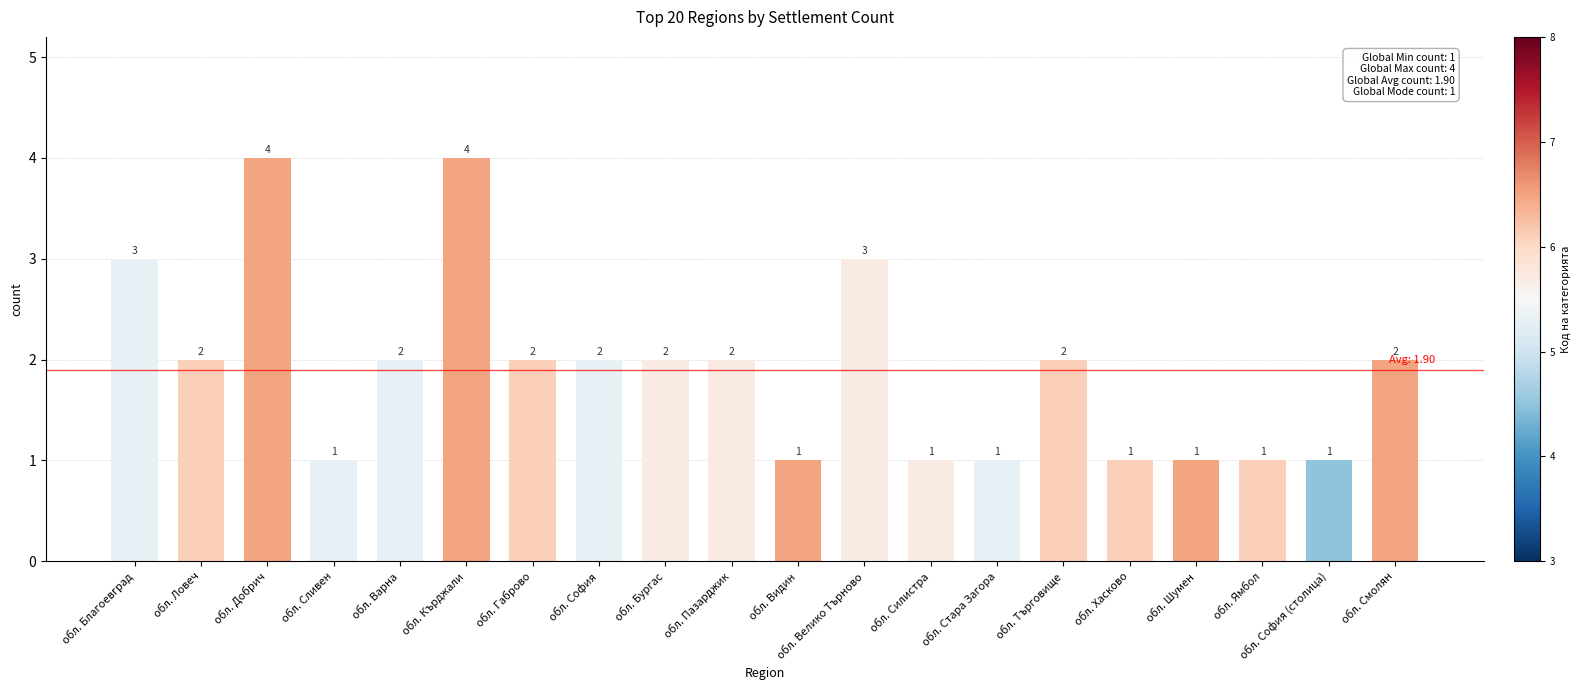

How many values are between 1 and 2?

16